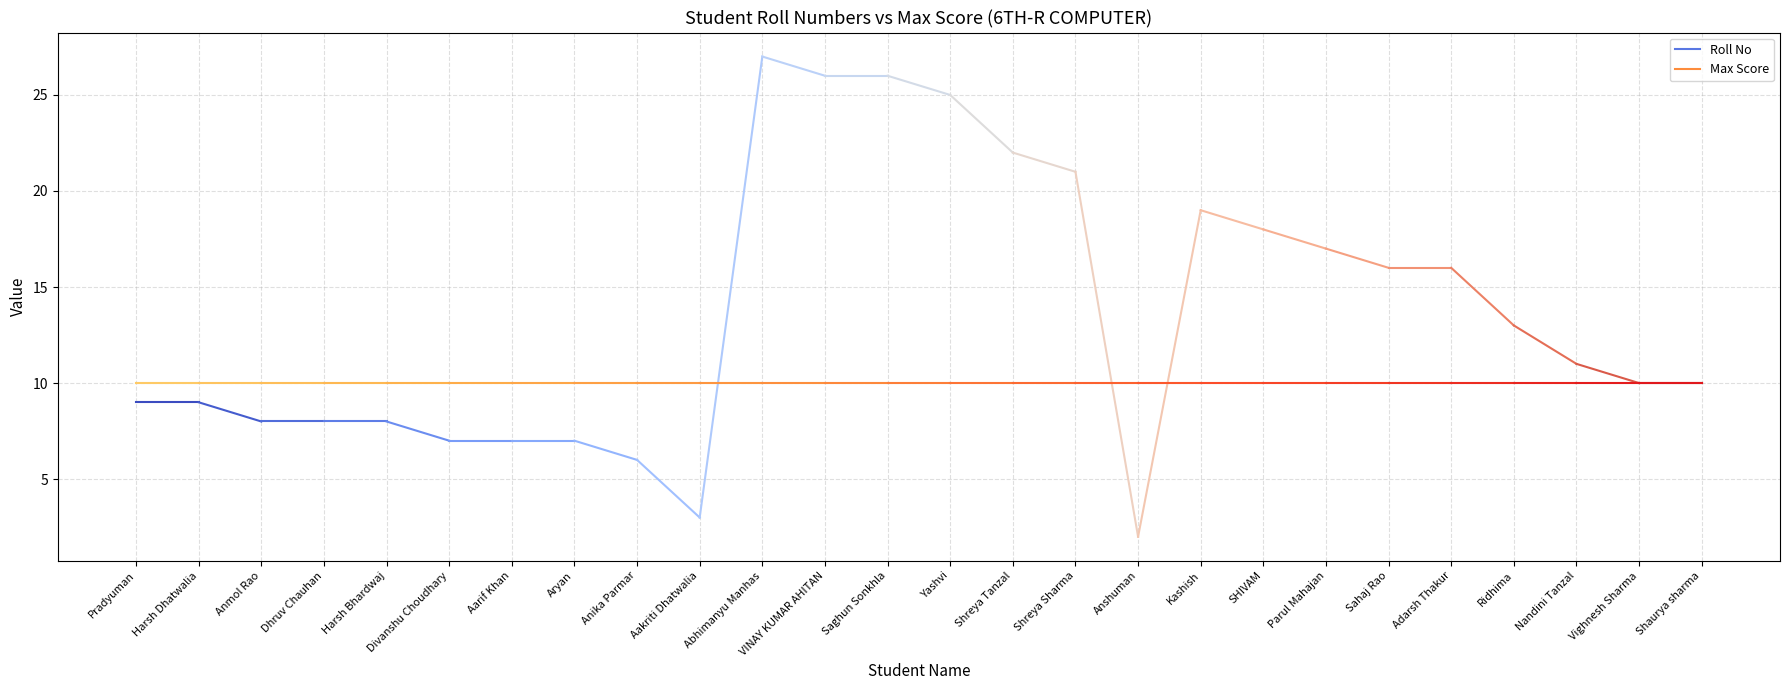

Rank the categories by value from highest to lowest.

Abhimanyu Manhas, VINAY KUMAR AHITAN, Saghun Sonkhla, Yashvi, Shreya Tanzal, Shreya Sharma, Kashish, SHIVAM, Parul Mahajan, Sahaj Rao, Adarsh Thakur, Ridhima, Nandini Tanzal, Vighnesh Sharma, Shaurya sharma, Pradyuman, Harsh Dhatwalia, Anmol Rao, Dhruv Chauhan, Harsh Bhardwaj, Divanshu Choudhary, Aarif Khan, Aryan, Anika Parmar, Aakriti Dhatwalia, Anshuman